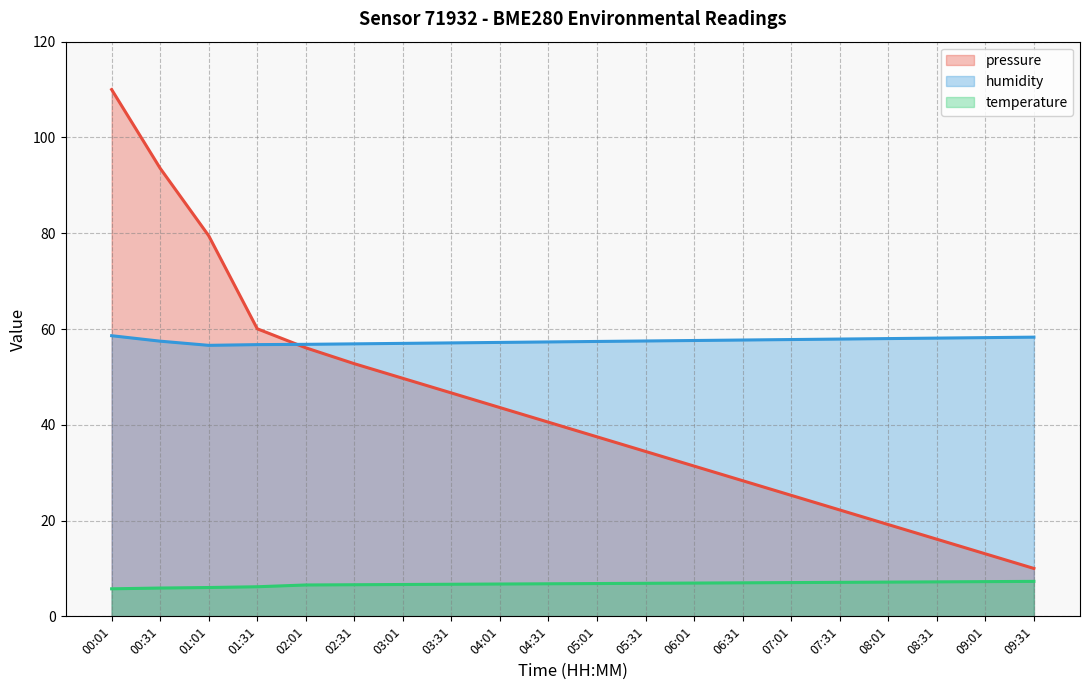

Rank the series by their average value, from lowest to highest.

temperature, pressure, humidity